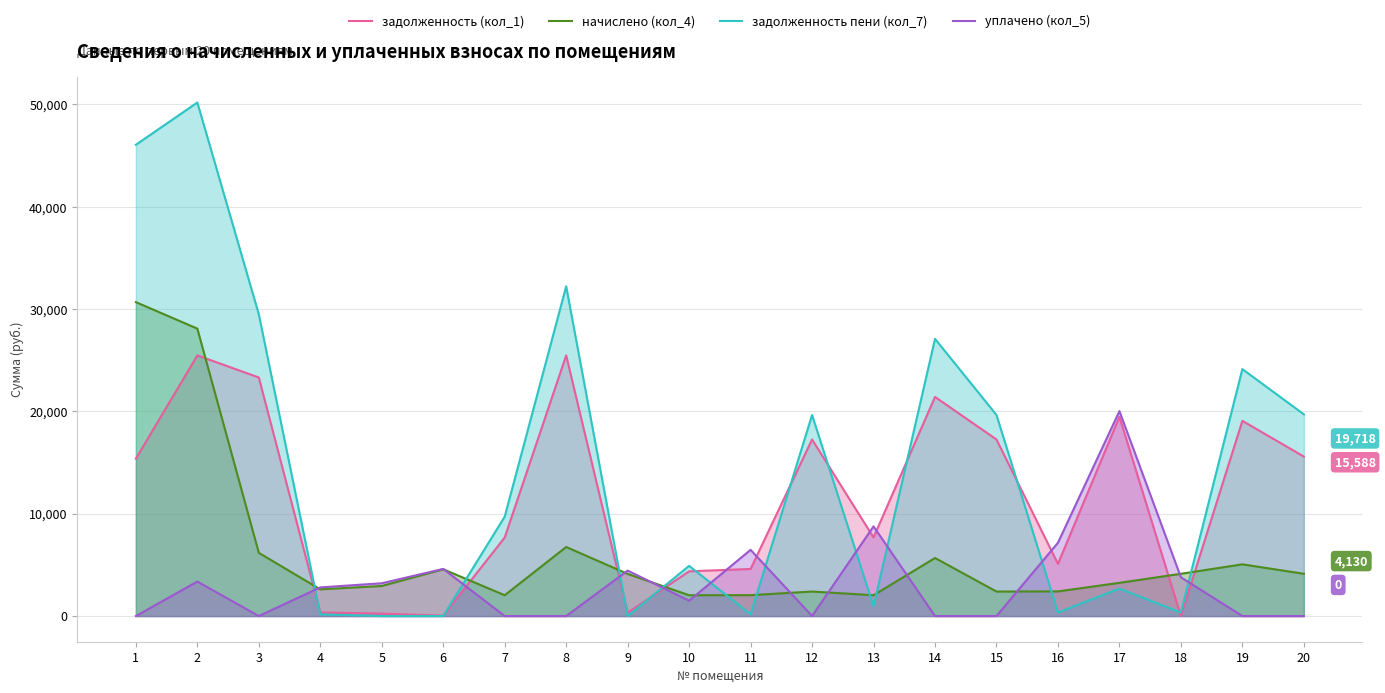

Between 7 and 19, which series saw the biggest shift?

задолженность пени (кол_7)